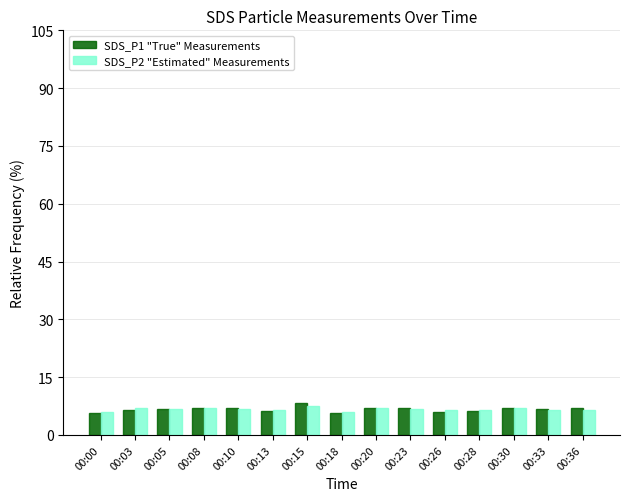

What is the minimum value for SDS_P1 "True" Measurements?

5.7